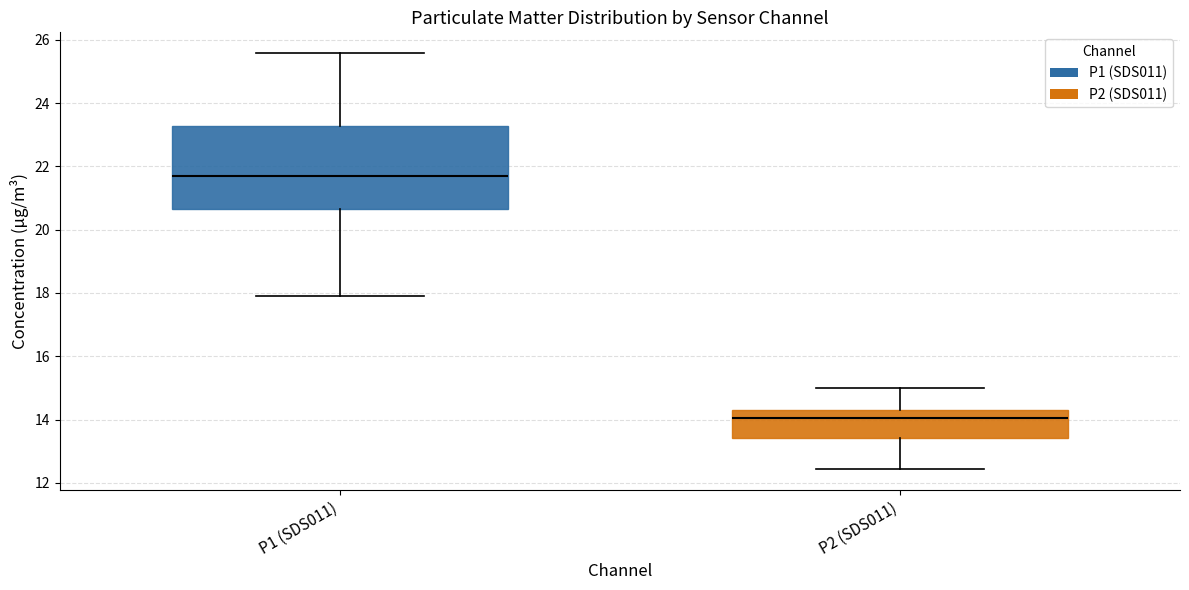

Where does the lower whisker of the box for P2 (SDS011) end on the y-axis? The values are not printed on the chart, so give them approximately, as read against the axis.

12.4